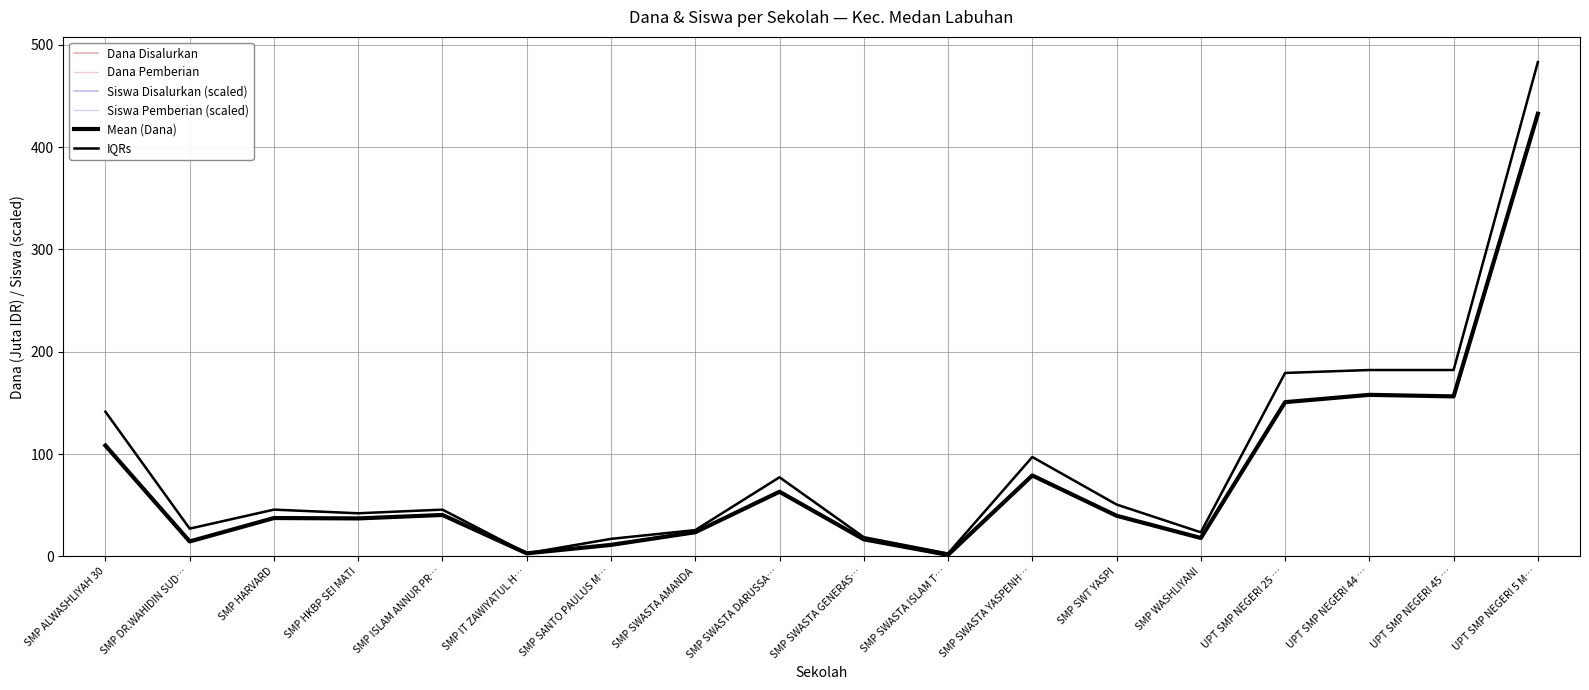

What is the spread (max minus min) of values at SMP SWASTA AMANDA?

2.1